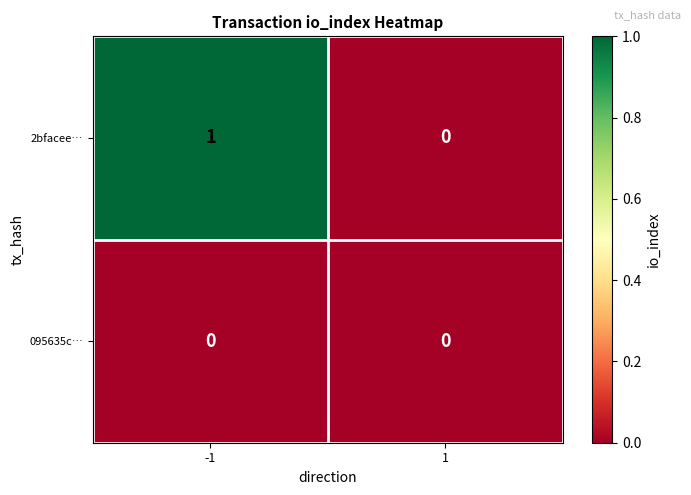

Is it true that 2bfacee… equals 1 at 1?

False